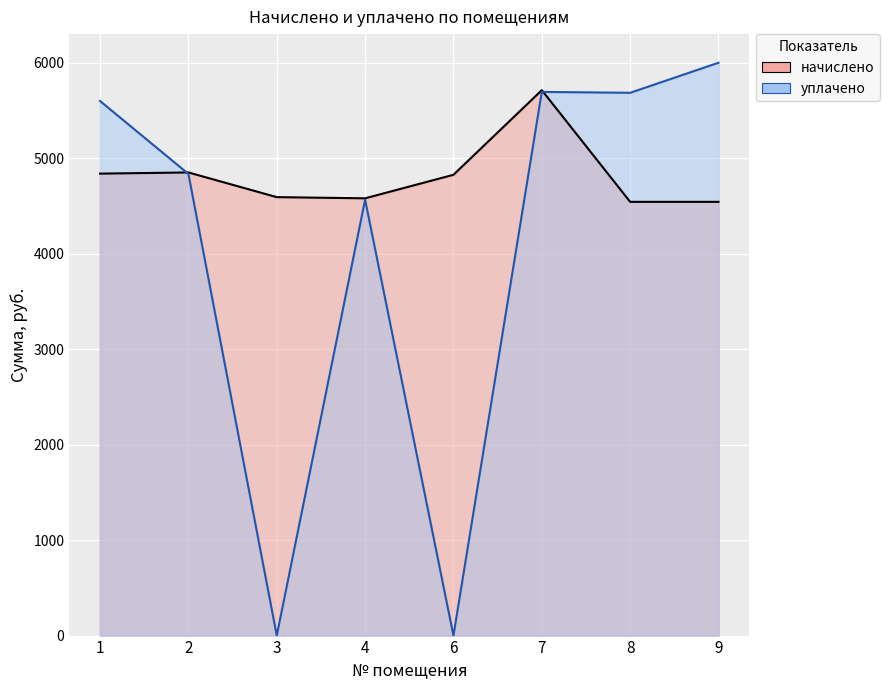

At how many categories does at least one series exceed 4936?

4